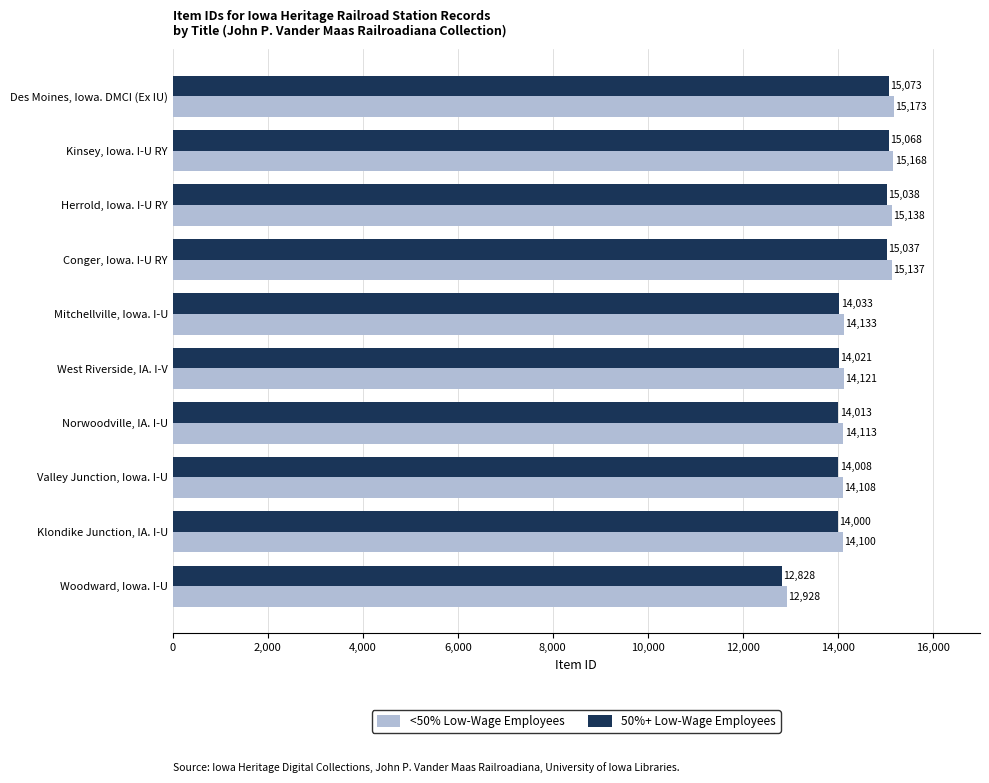

The value of 50%+ Low-Wage Employees at Norwoodville, IA. I-U is 14013. True or false?

True